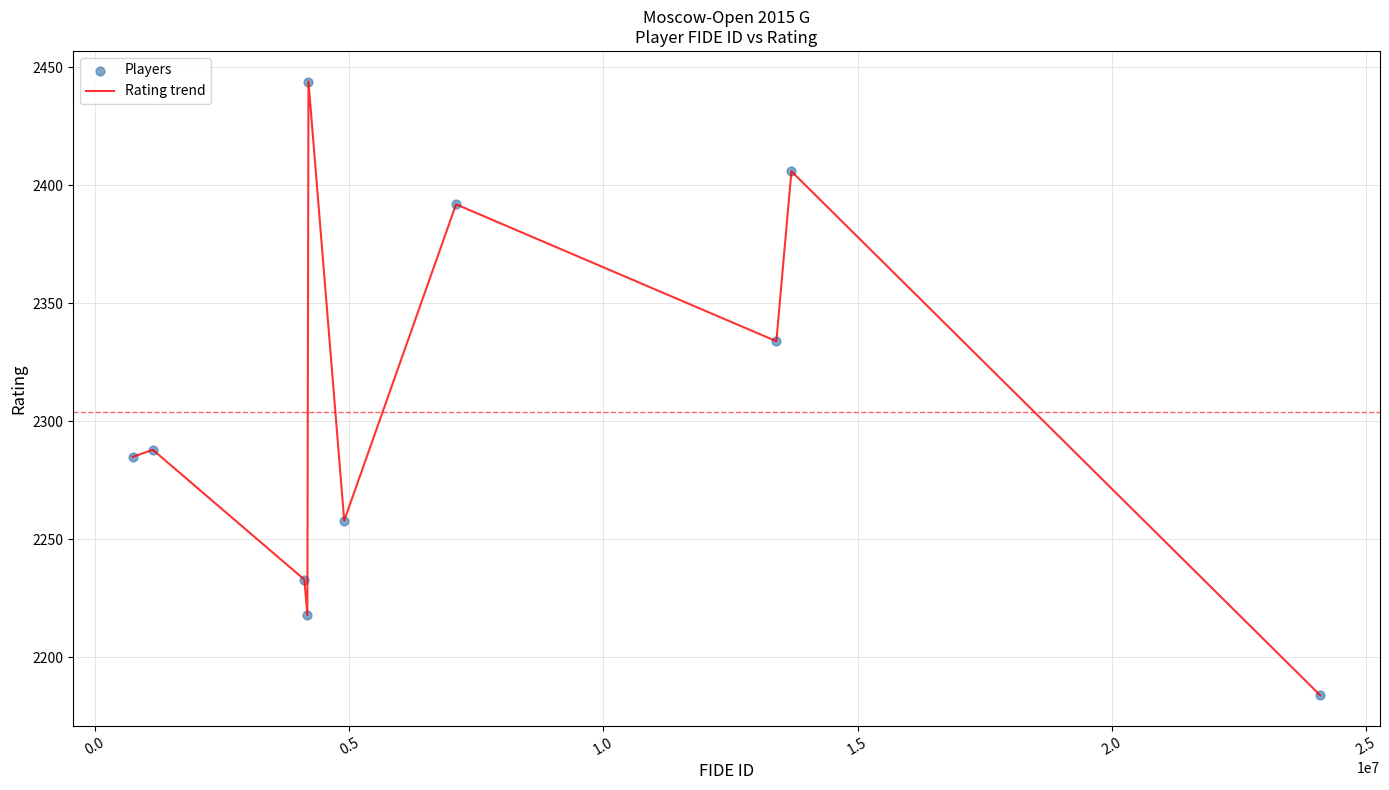

What is the difference between the maximum and minimum values?

260